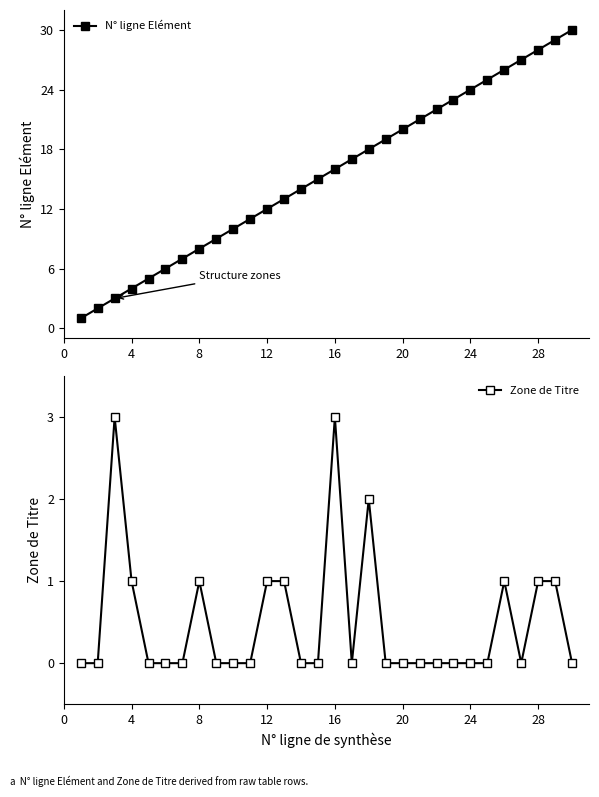

Rank the series by their average value, from highest to lowest.

N° ligne Elément, Zone de Titre